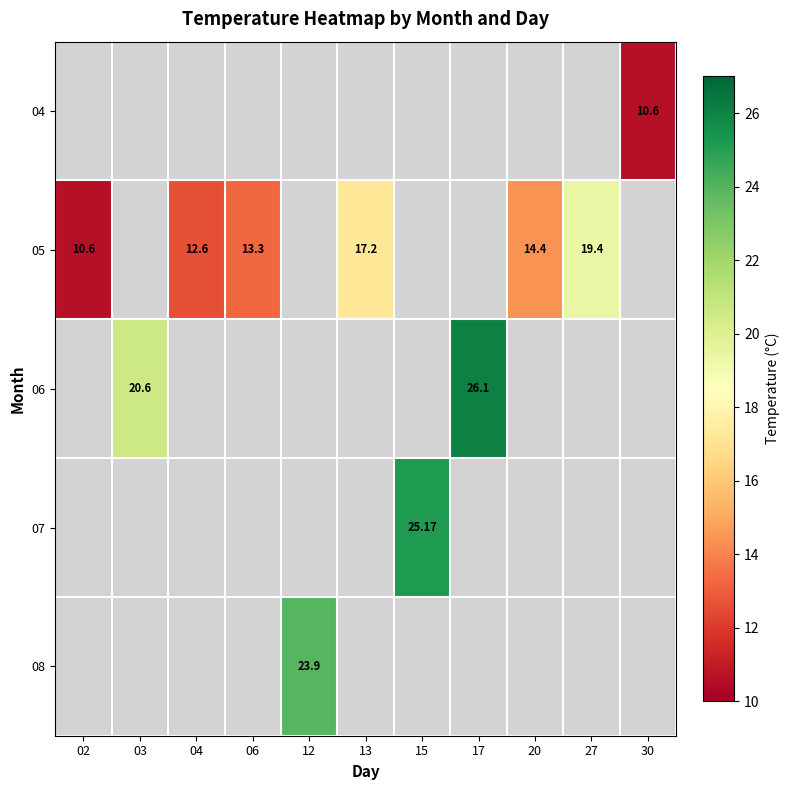

What is the minimum value shown in the chart?

10.6